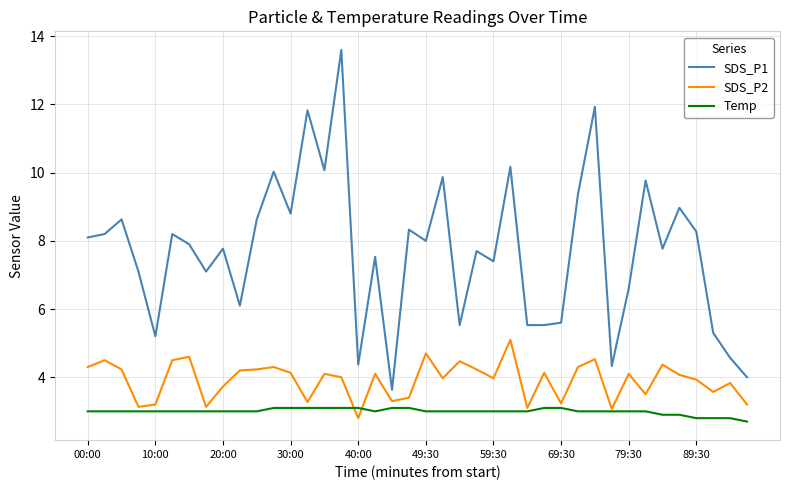

Which series has the widest spread of values?

SDS_P1